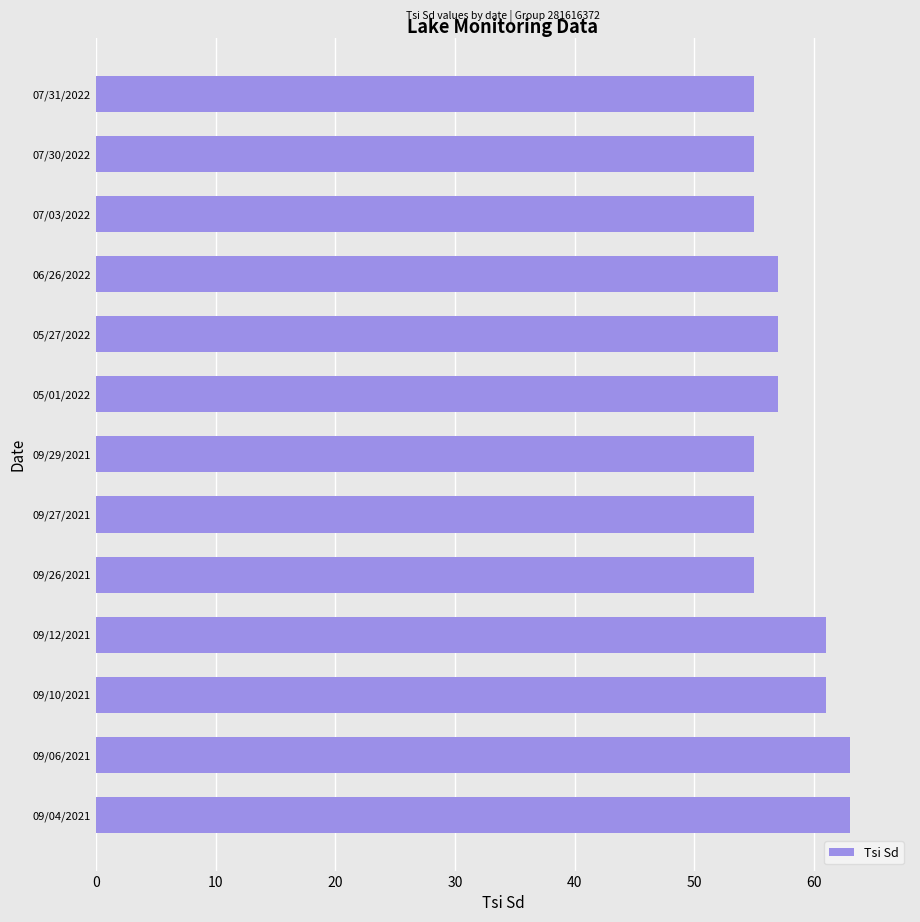

Count the values in the range 55 to 61.

11